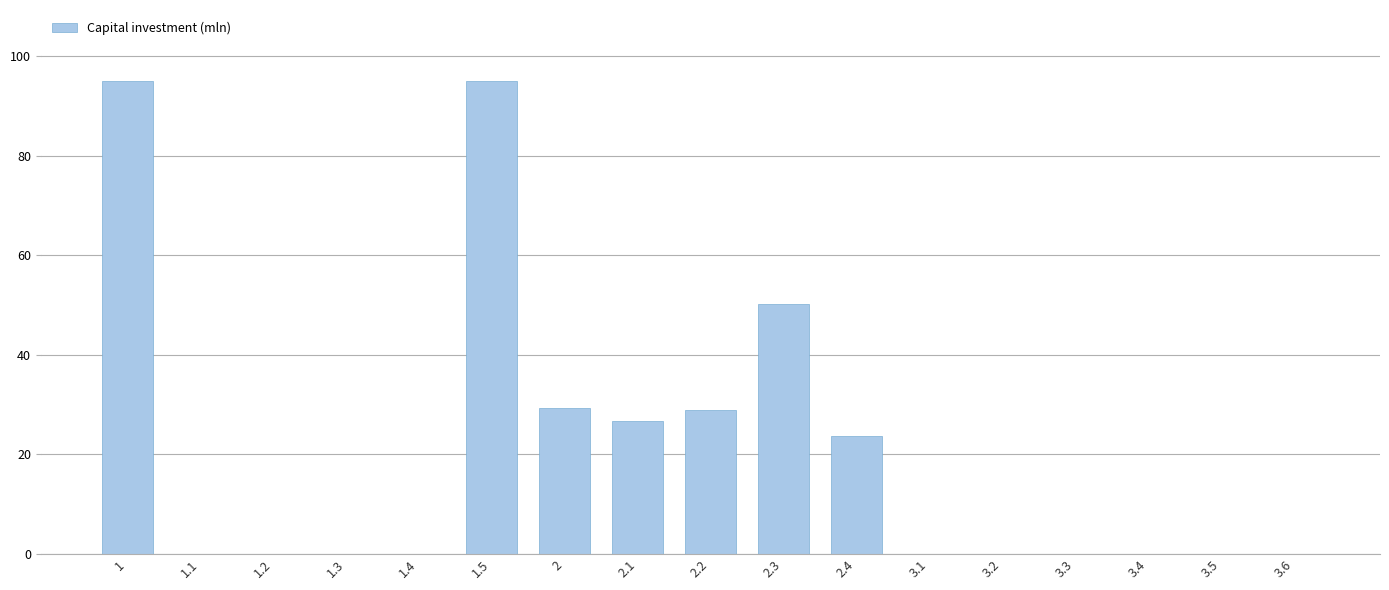

What is the greatest value displayed?

95.0